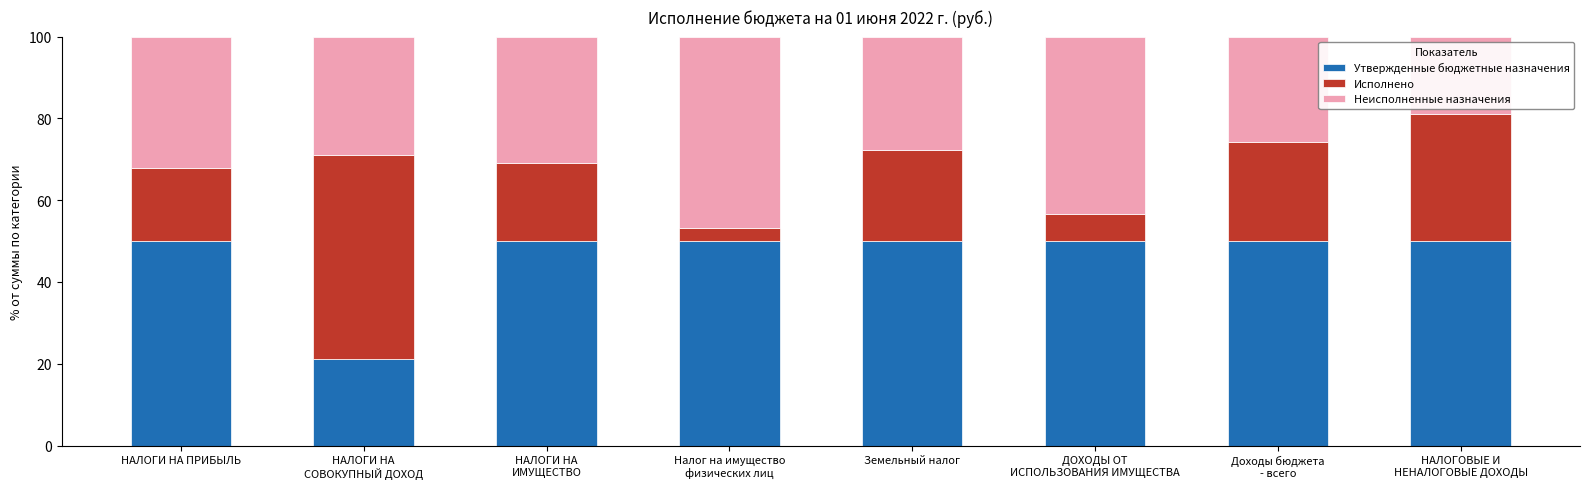

What is the average value of the Утвержденные бюджетные назначения series?

46.4